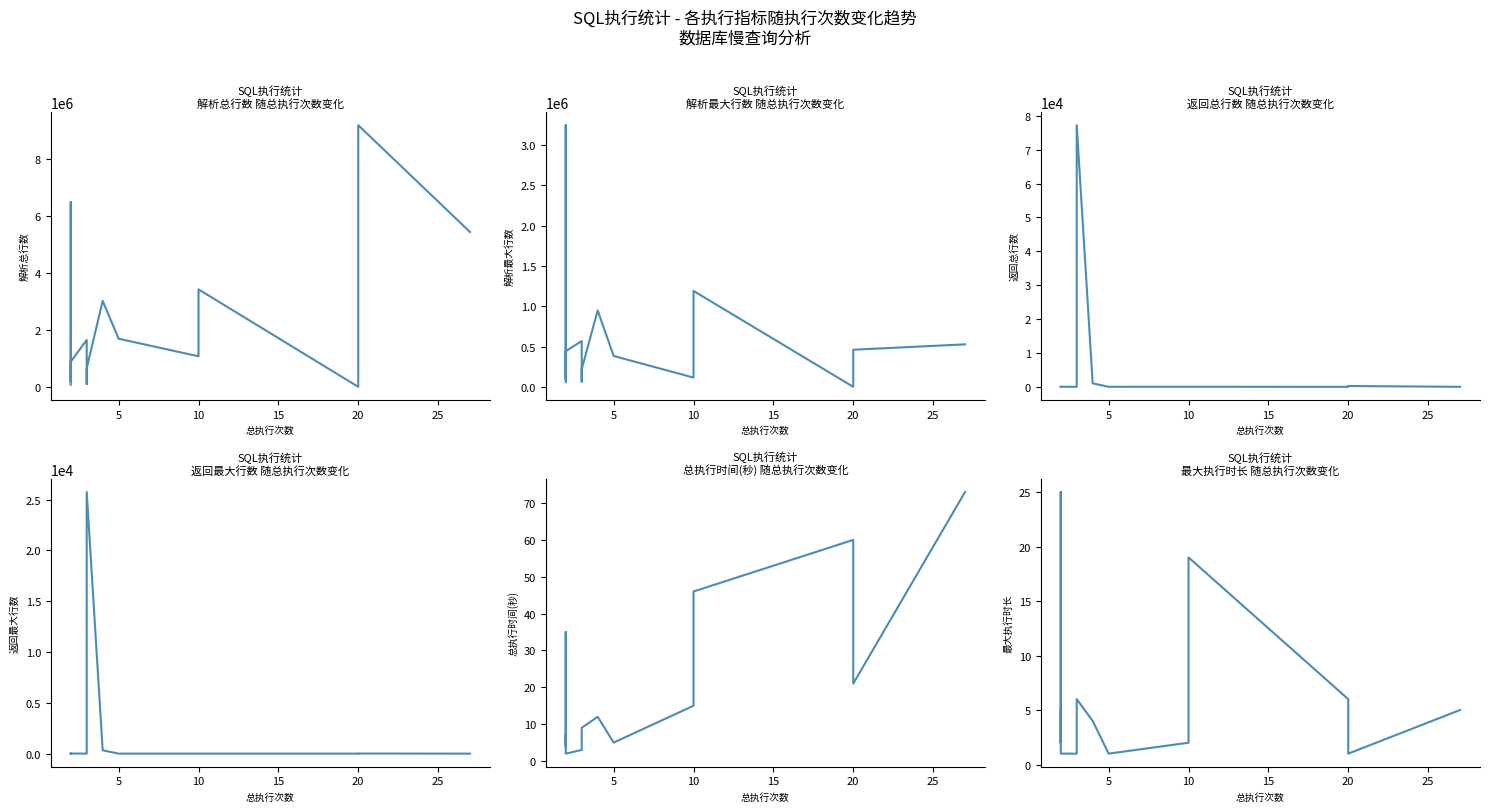

At which category is the sum across all series the highest?

10